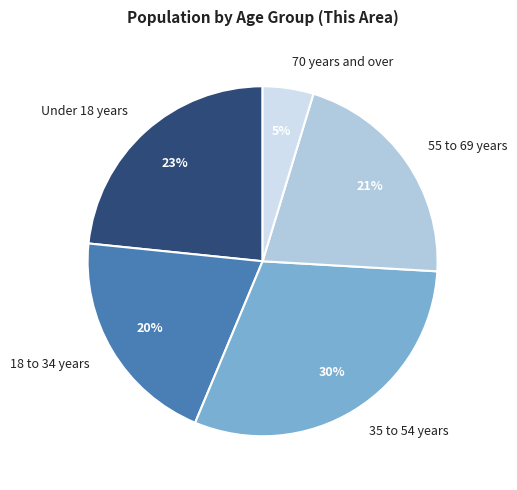

Approximately how many times larger is the value at Under 18 years compared to 55 to 69 years?

1.1